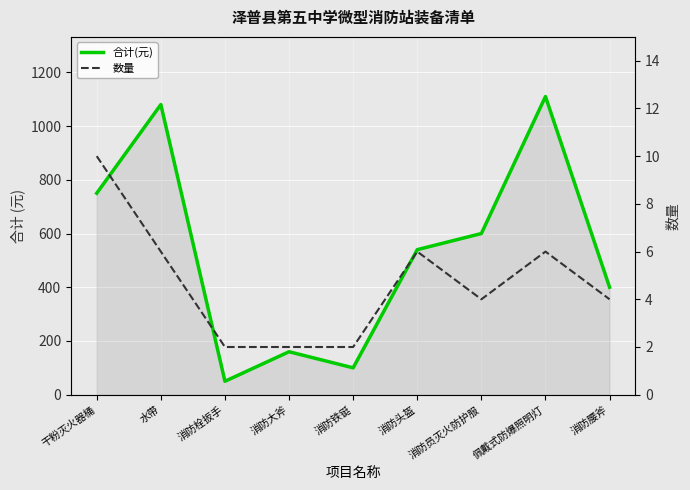

Which series changed the most between 干粉灭火器桶 and 水带?

合计(元)